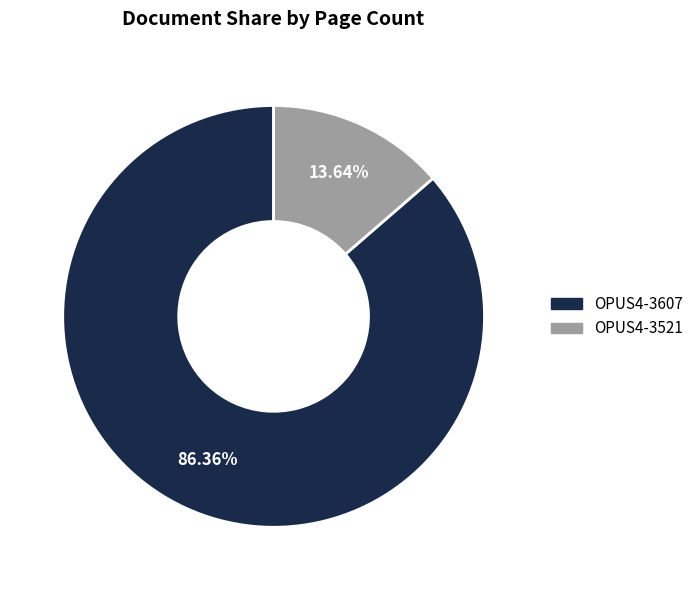

Do OPUS4-3521 and OPUS4-3607 together represent more than half of the pie?

Yes